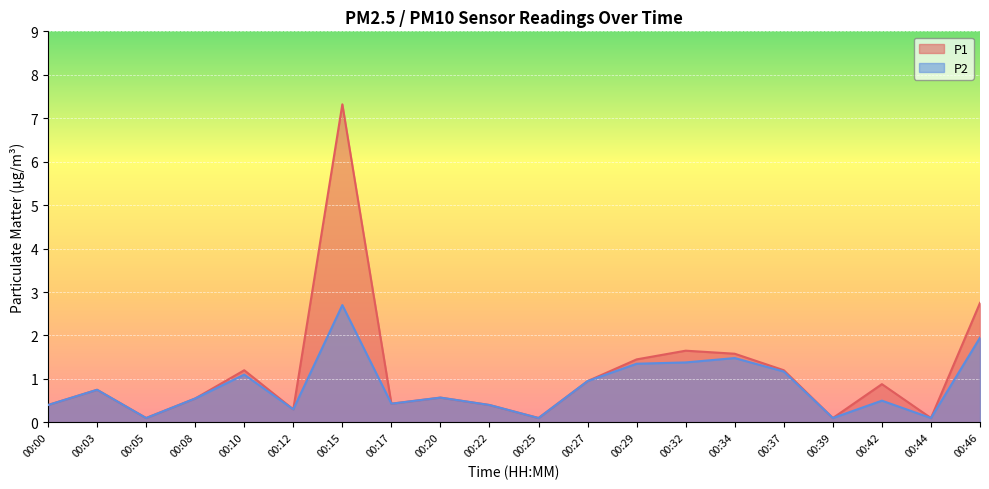

Which label corresponds to the smallest value in the chart?

00:05